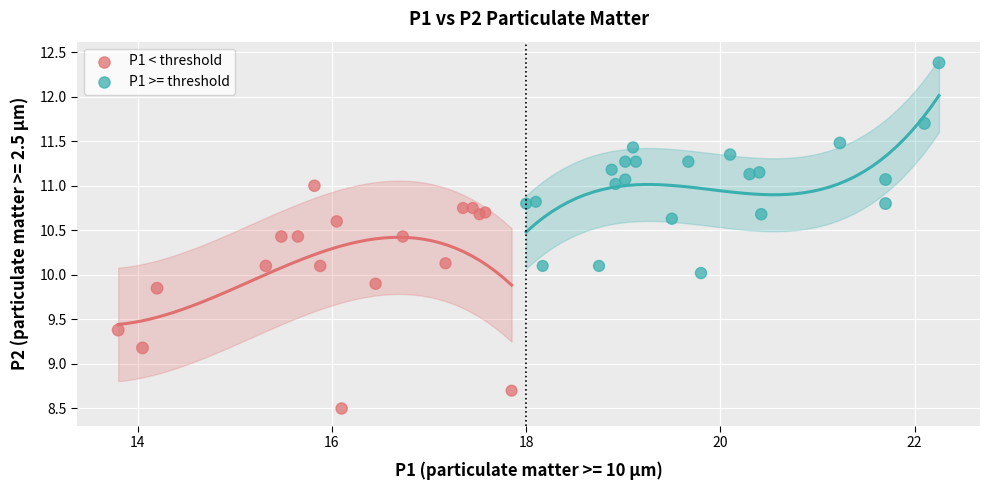

Which series reaches the minimum Y coordinate?

P1 < threshold